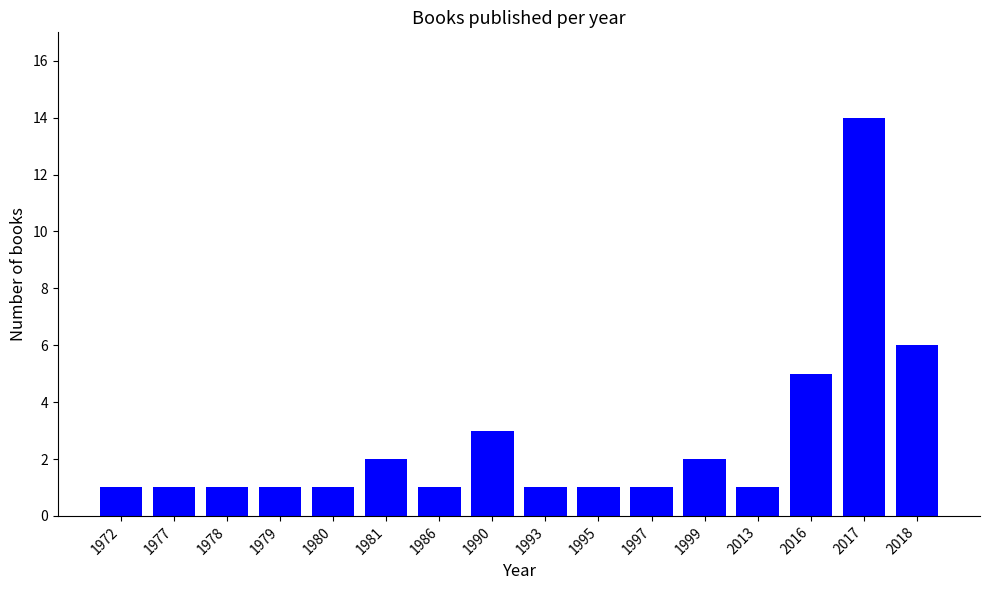

Reading left to right, what are all the values shown in this chart?

1	1	1	1	1	2	1	3	1	1	1	2	1	5	14	6